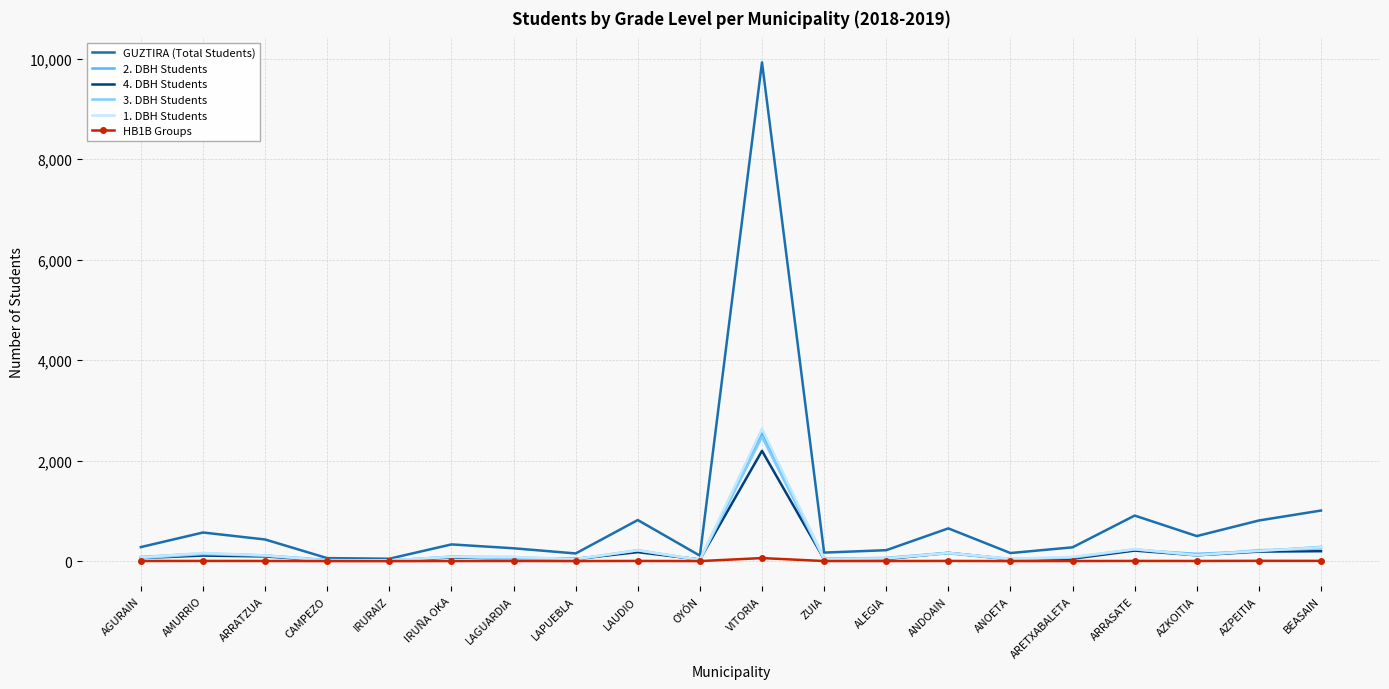

What is the sum of all 3. DBH Students values?

4393